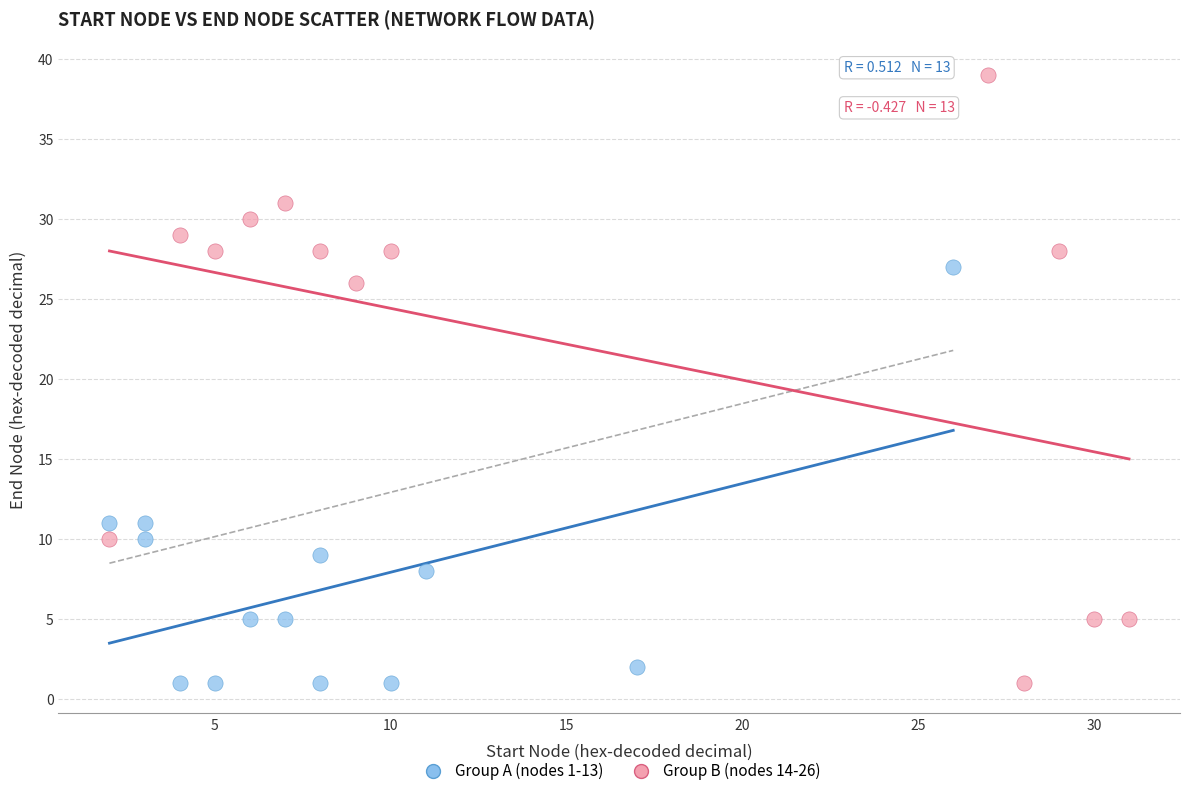

Which series contains the highest Y value?

Group B (nodes 14-26)